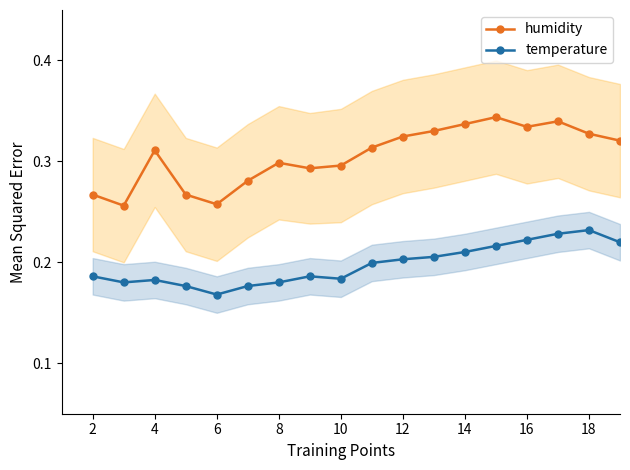

What are all the series names shown in the legend?

humidity, temperature